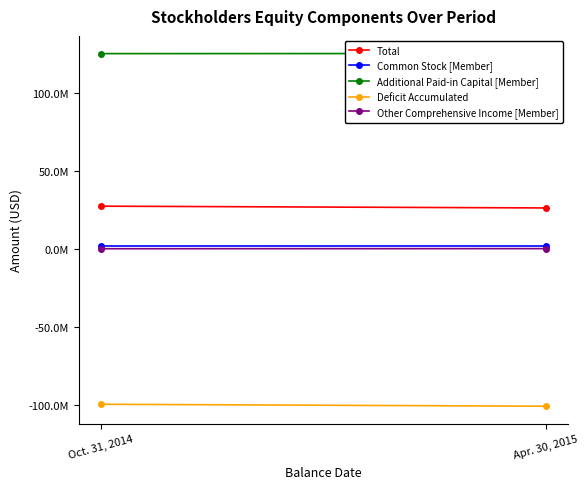

Is this an area chart (filled region under the line)?

No